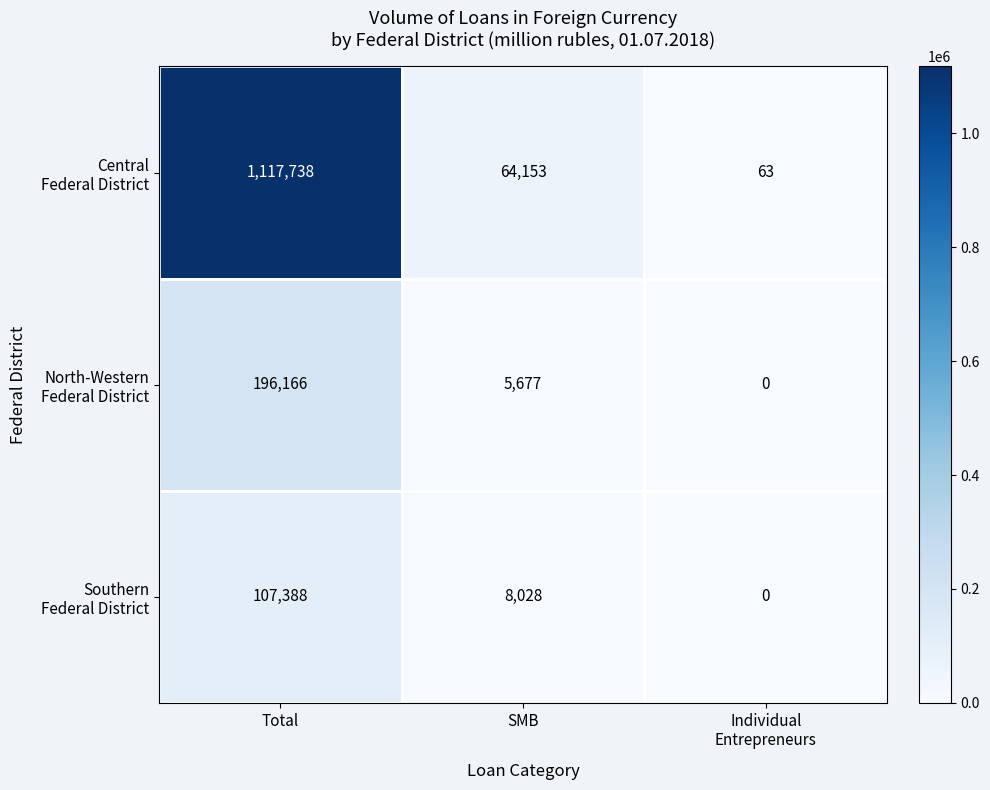

What is the spread (max minus min) of values at SMB?

58476